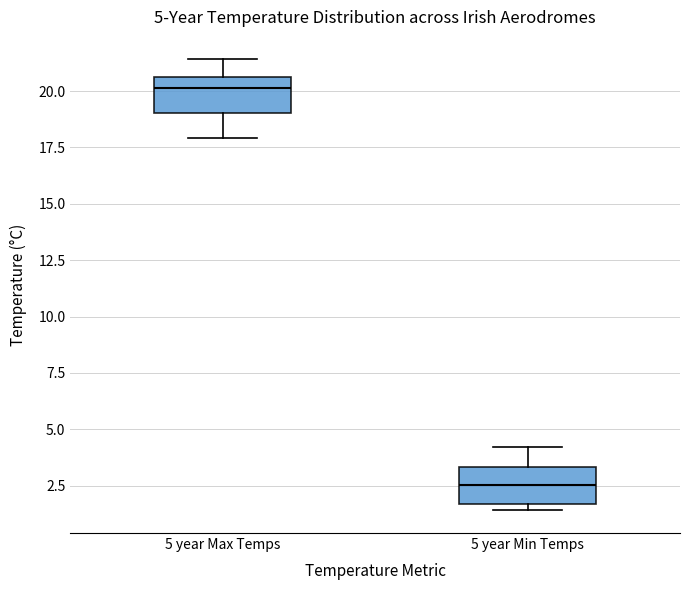

Which box has the highest median line?

5 year Max Temps